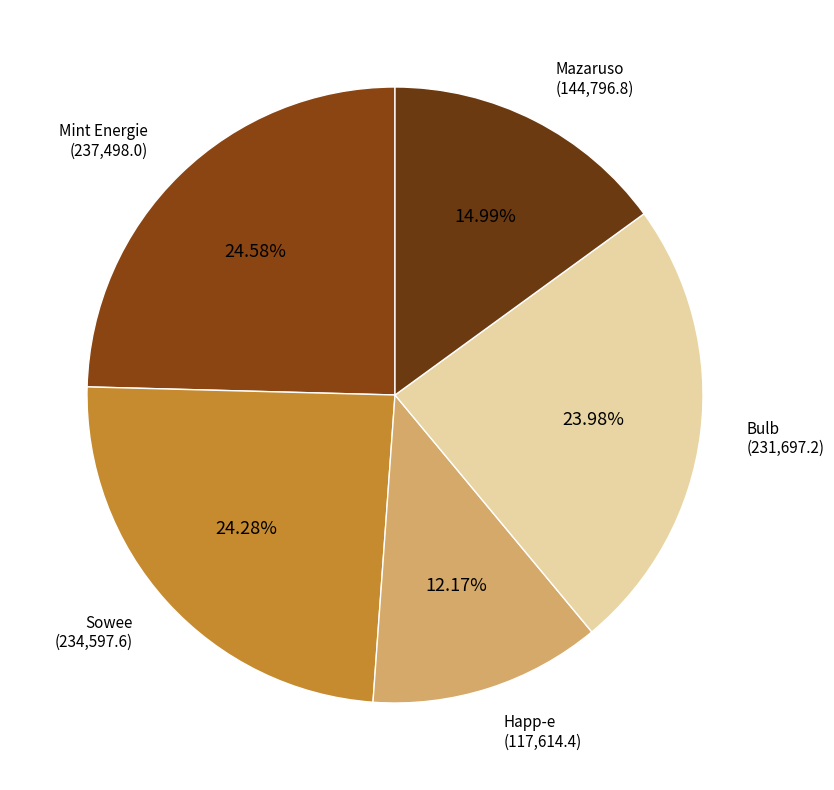

Approximately how many times larger is the value at Mazaruso compared to Happ-e?

1.2